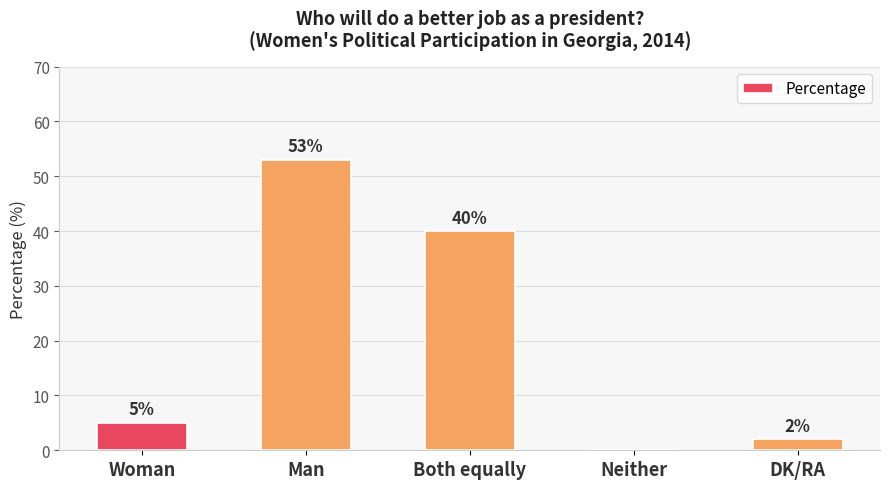

Which has a higher value, Woman or Both equally?

Both equally